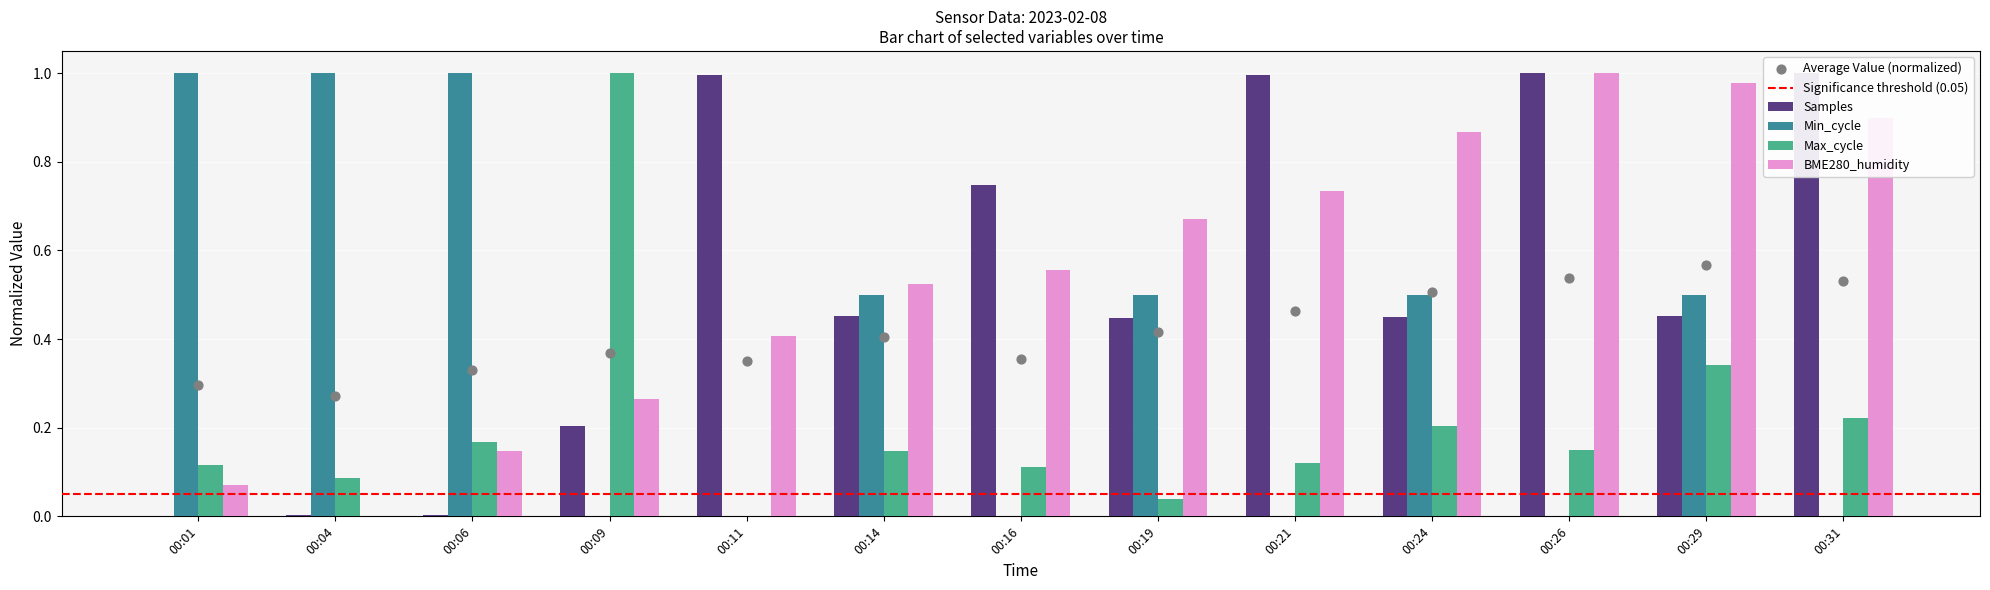

What are all the series names shown in the legend?

Samples, Min_cycle, Max_cycle, BME280_humidity